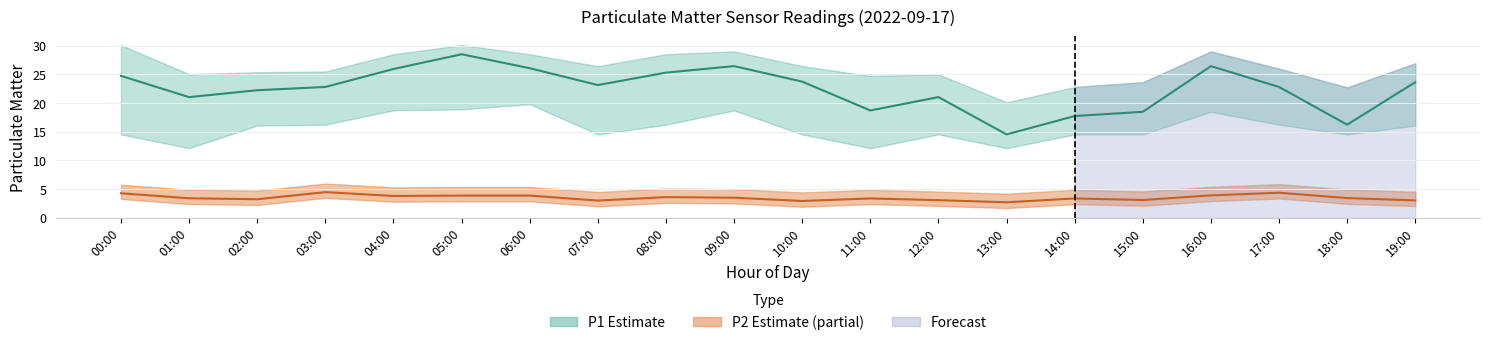

What is the sum of all P2 values?

70.3